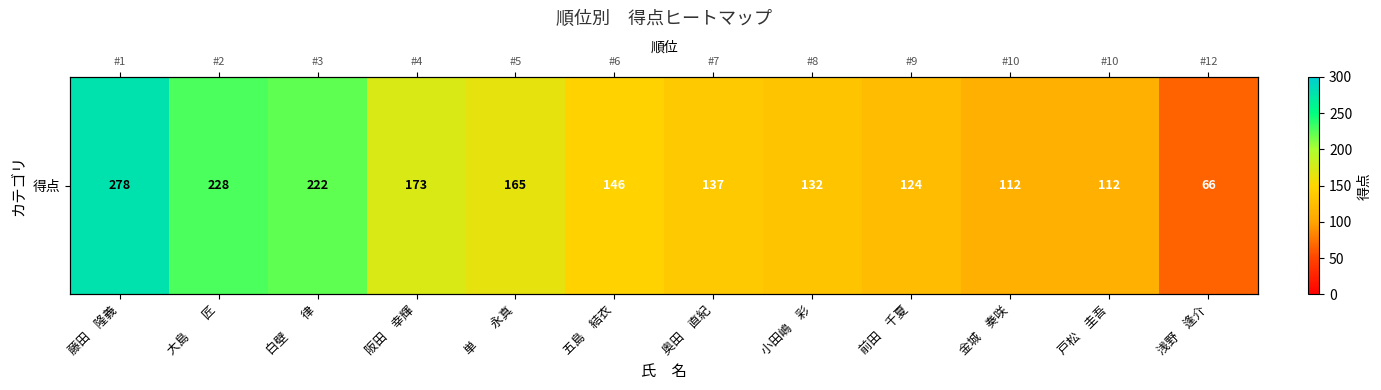

Is it true that the value at 藤田　隆義 is 492?

False